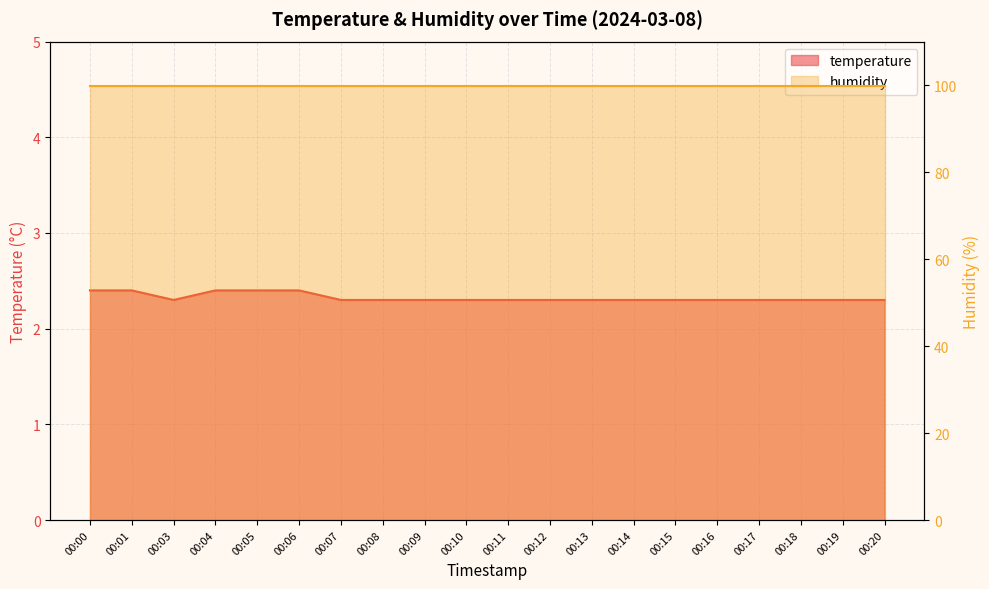

Reading left to right, extract all data points from this chart.

2.4	2.4	2.3	2.4	2.4	2.4	2.3	2.3	2.3	2.3	2.3	2.3	2.3	2.3	2.3	2.3	2.3	2.3	2.3	2.3